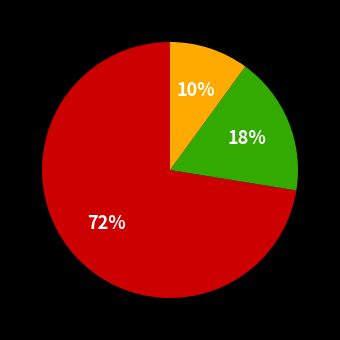

Does any single category account for the majority?

Yes